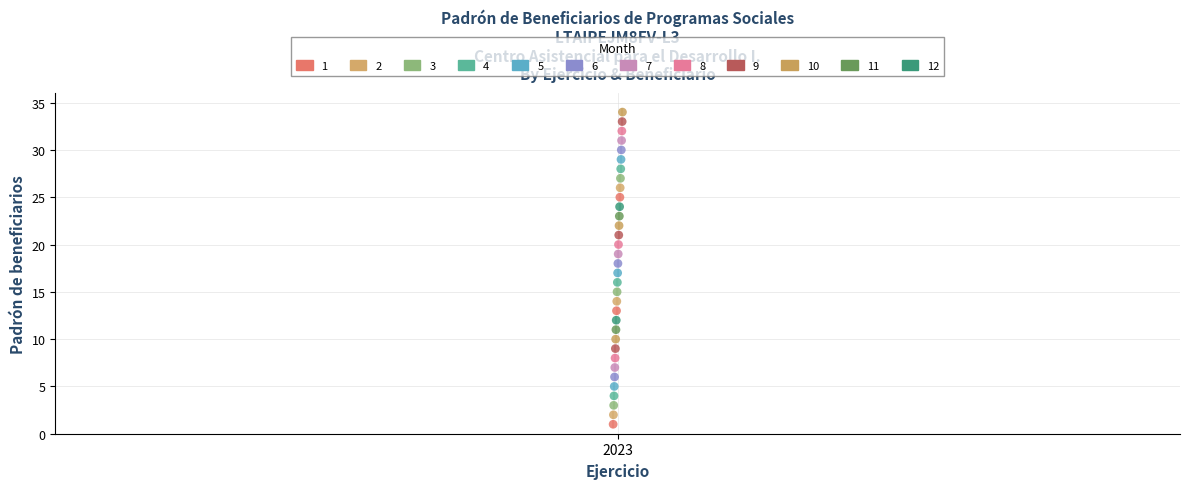

What are all the series names shown in the legend?

1, 2, 3, 4, 5, 6, 7, 8, 9, 10, 11, 12